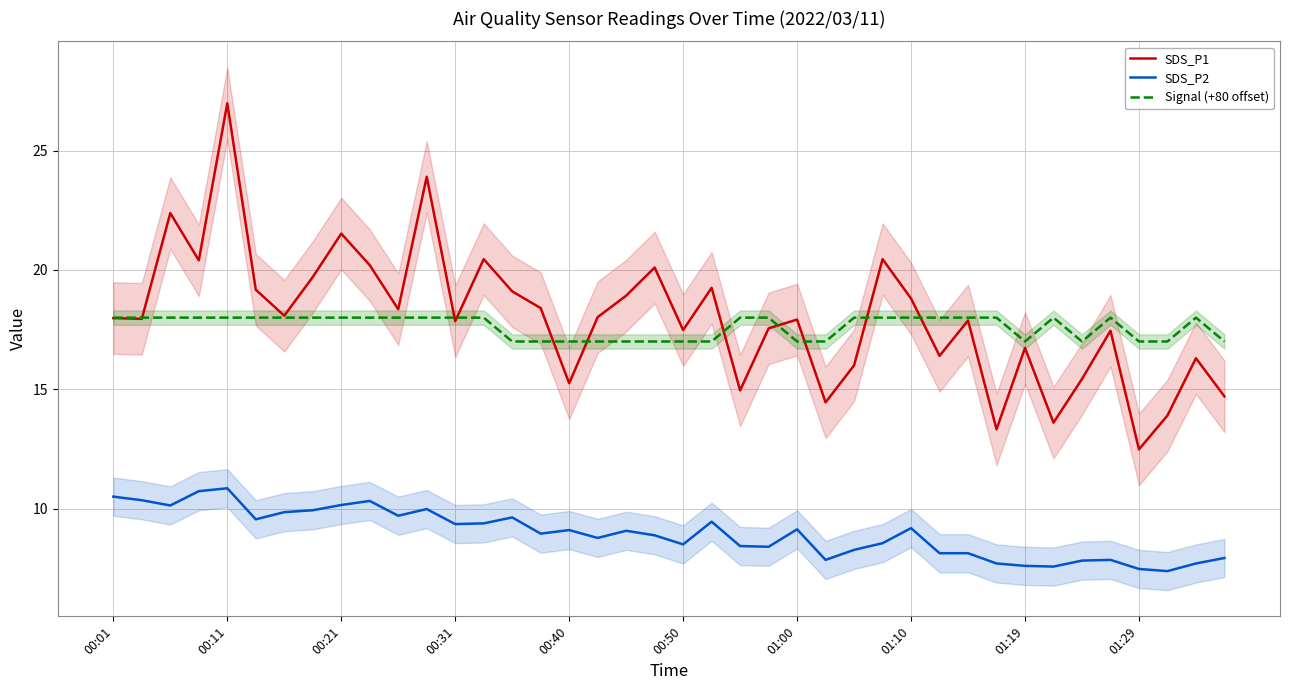

What is the lowest value of the SDS_P1 series?

12.5